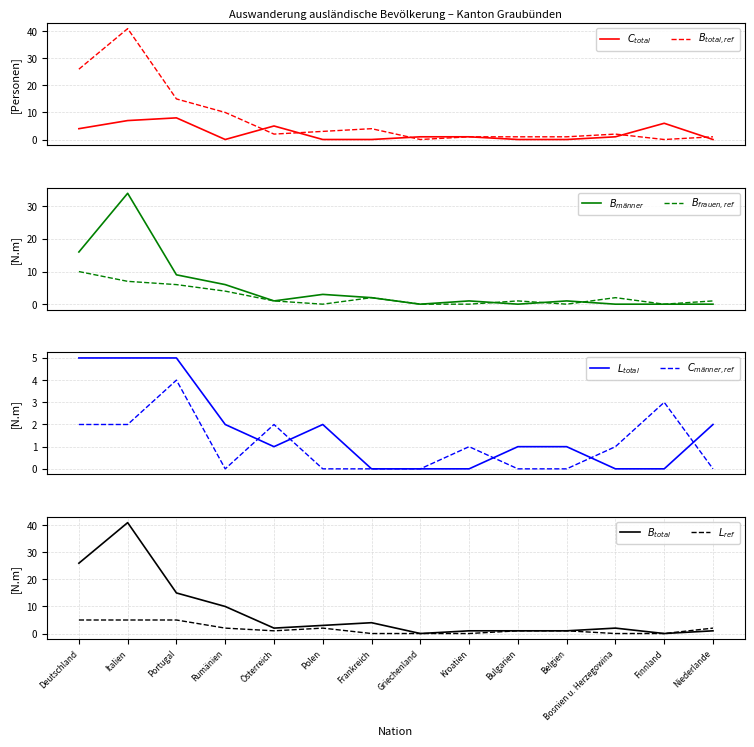

True or false: Kurzaufenthalter (L) Total and Niedergelassene (C) Total intersect in this chart.

True